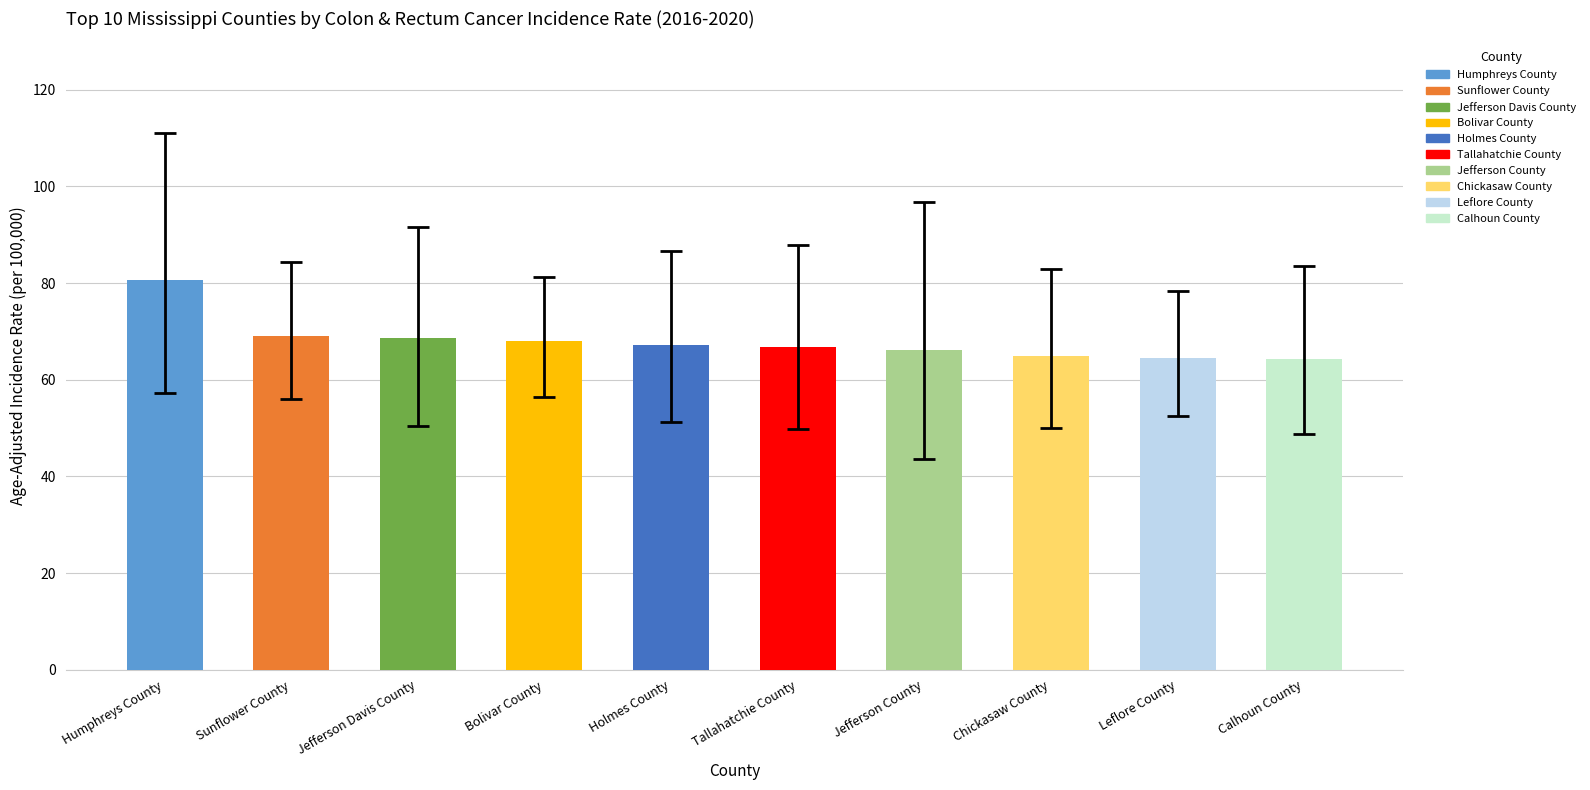

What is the minimum value shown in the chart?

64.3